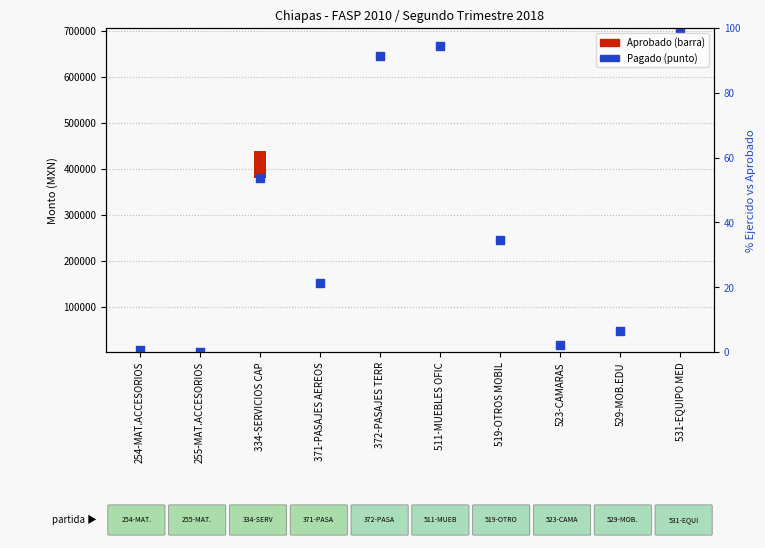

What is the change in value from 371-PASAJES AEREOS to 529-MOB.EDU?

-104343.8